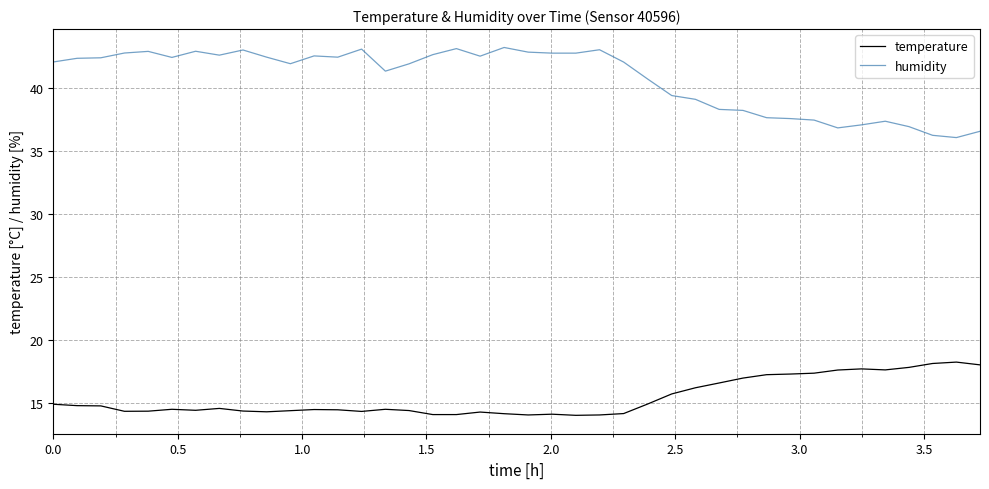

Is this an area chart (filled region under the line)?

No